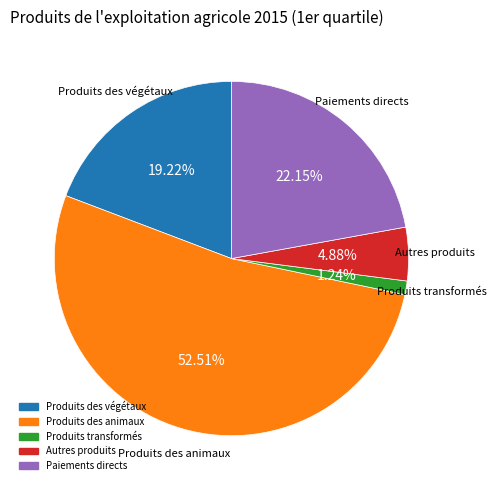

Which category has the biggest portion of the pie?

Produits des animaux